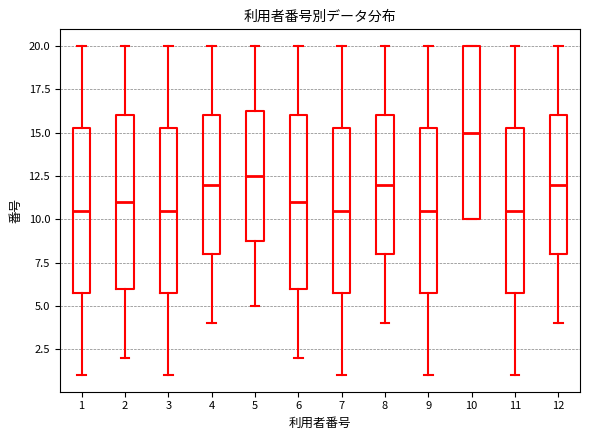

Where does the lower whisker of the box at x = 5 end on the y-axis? The values are not printed on the chart, so give them approximately, as read against the axis.

5.0